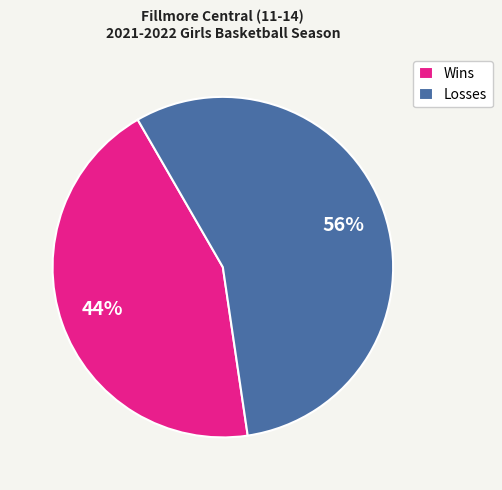

Between Losses and Wins, which is larger?

Losses